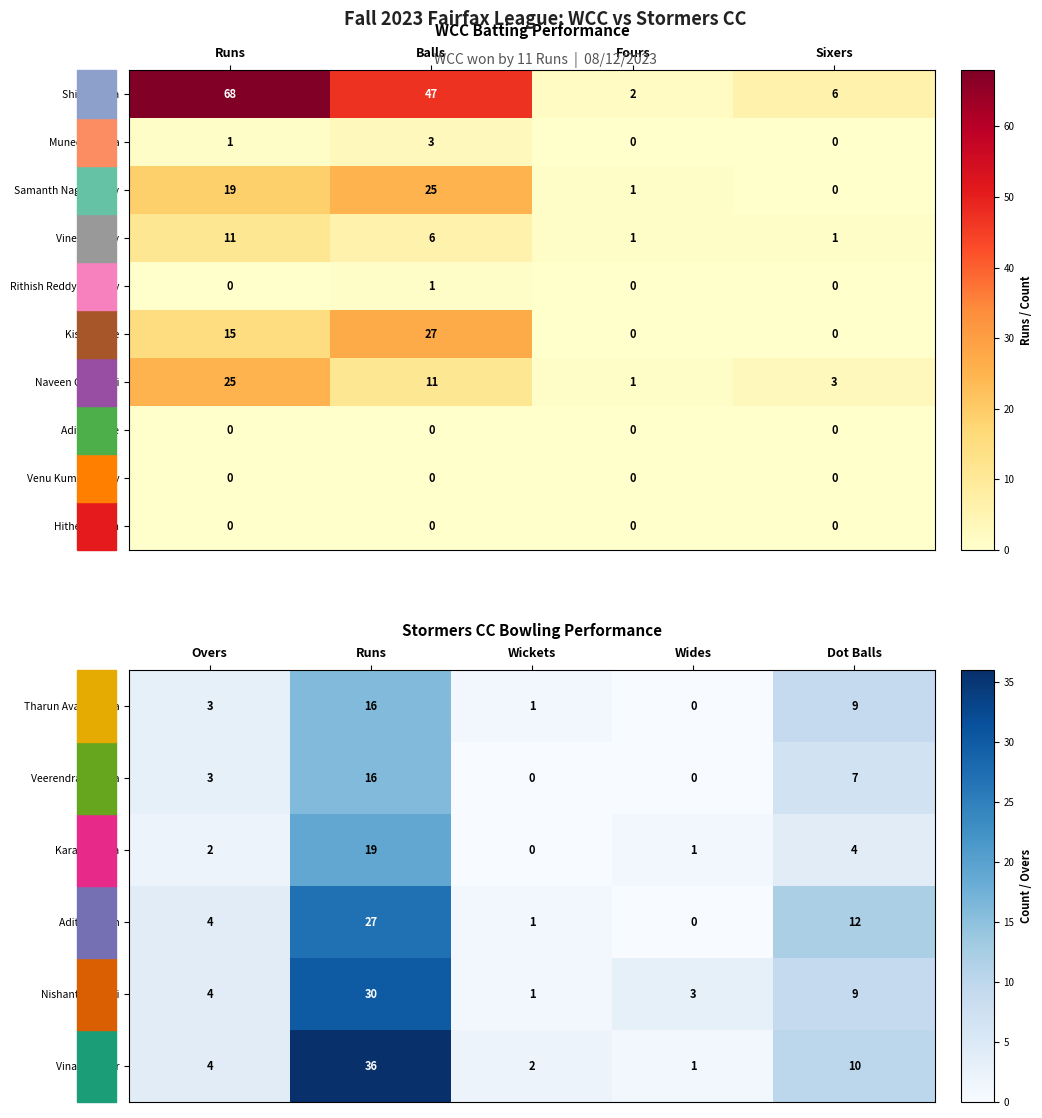

At how many categories does at least one series exceed 14?

2